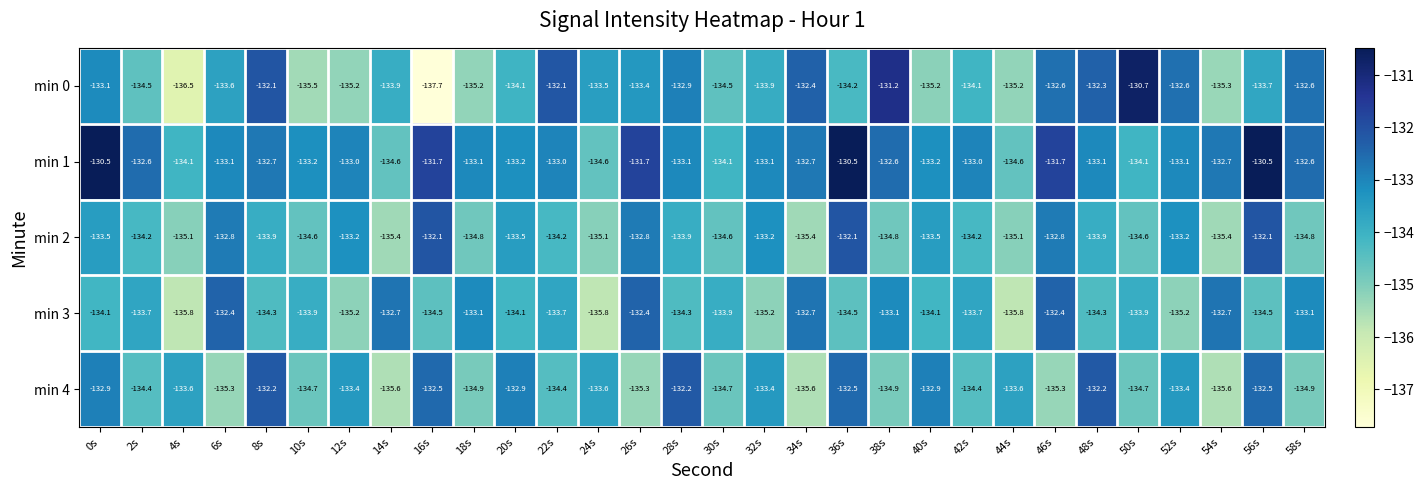

Which series has the widest spread of values?

min 0